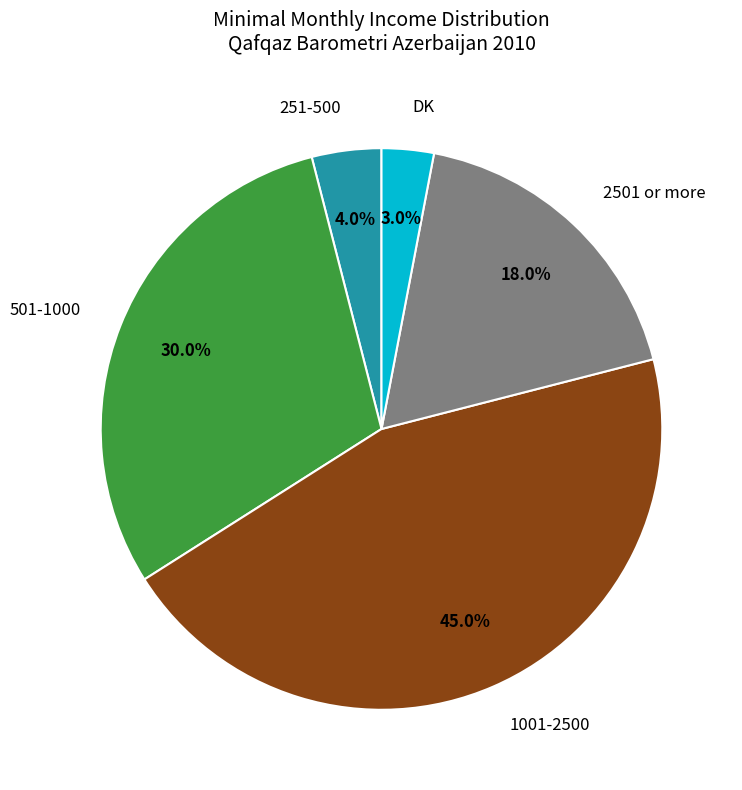

How many slices are in this pie chart?

5